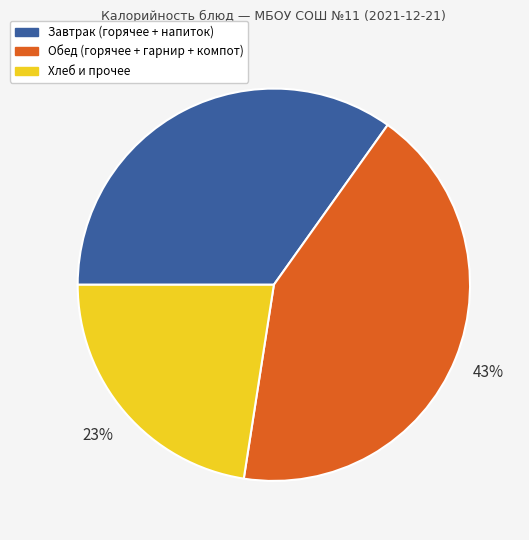

To the nearest percent, what is the difference between the largest and smallest slice percentages?

20%